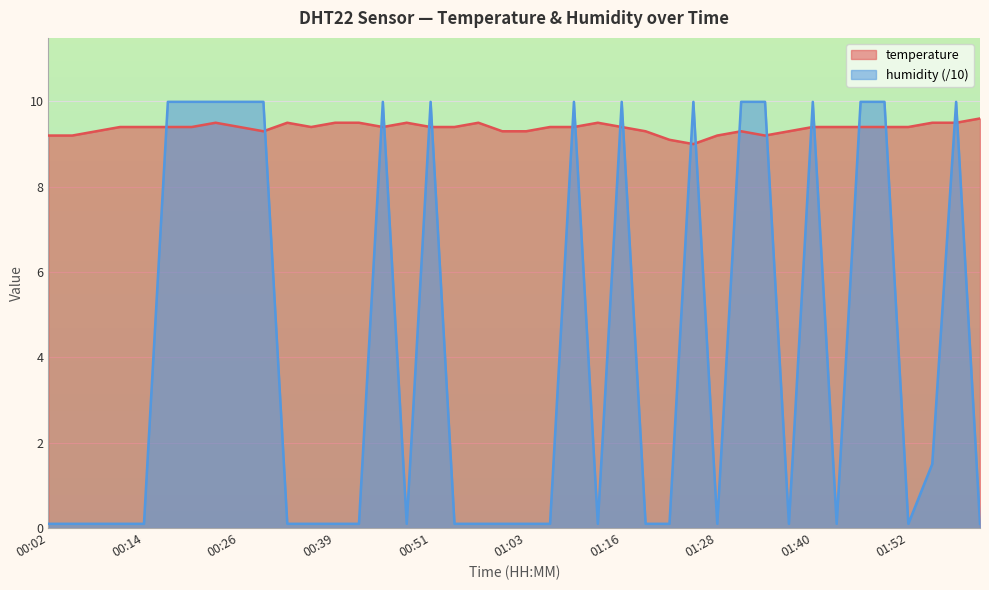

At which category does the chart reach its minimum across all series?

00:02